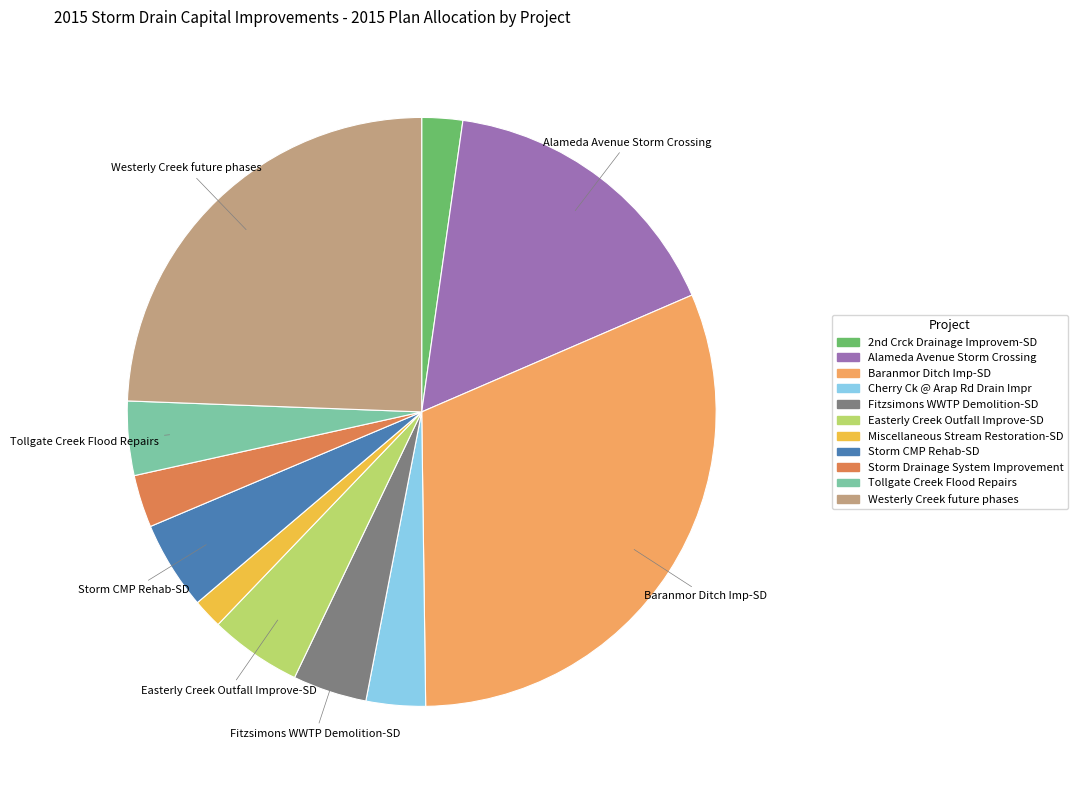

Which has a higher value, Storm Drainage System Improvement or Alameda Avenue Storm Crossing?

Alameda Avenue Storm Crossing